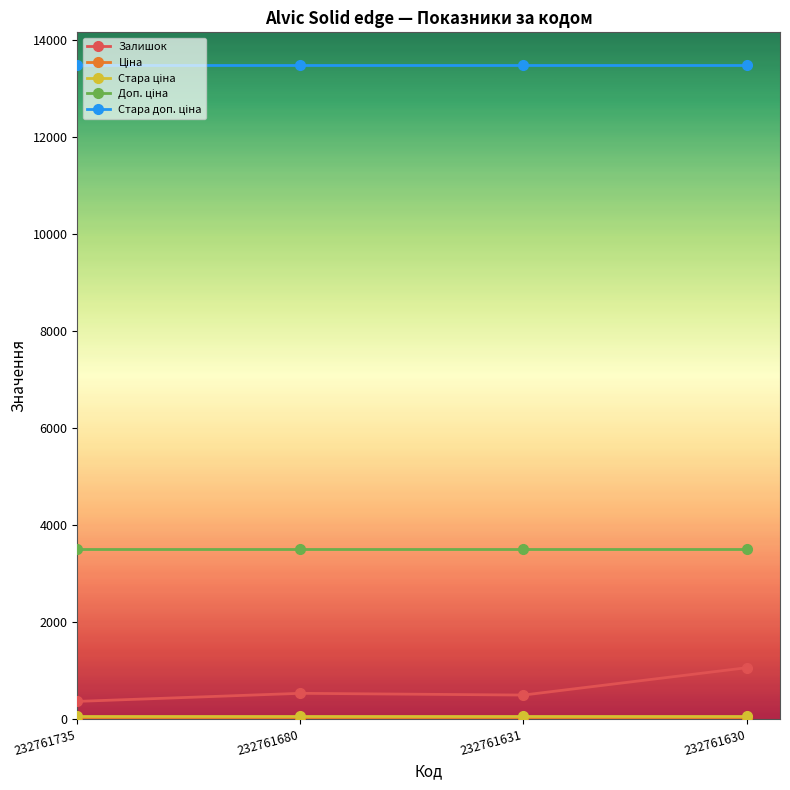

At how many categories does at least one series exceed 5944?

4